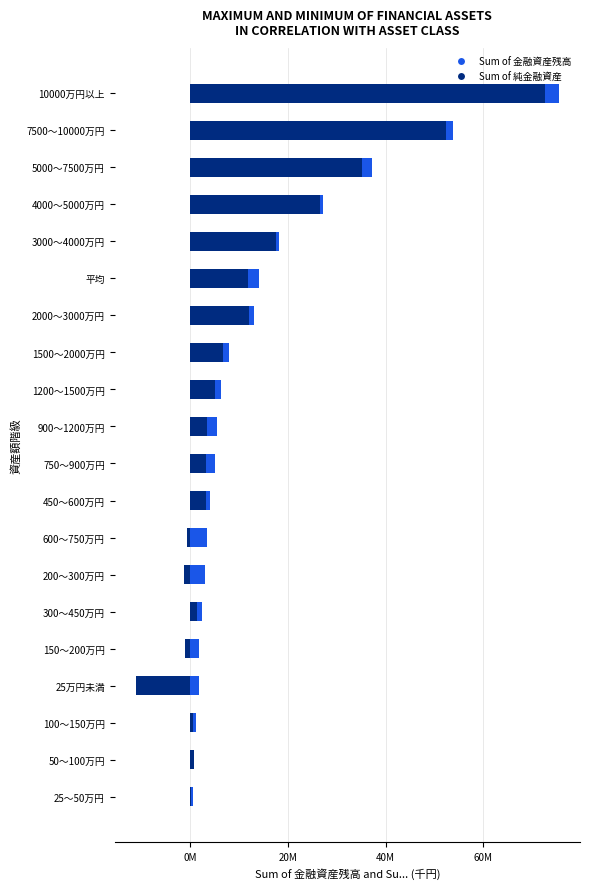

How many values in the Sum of 純金融資産 series exceed 3441?

9